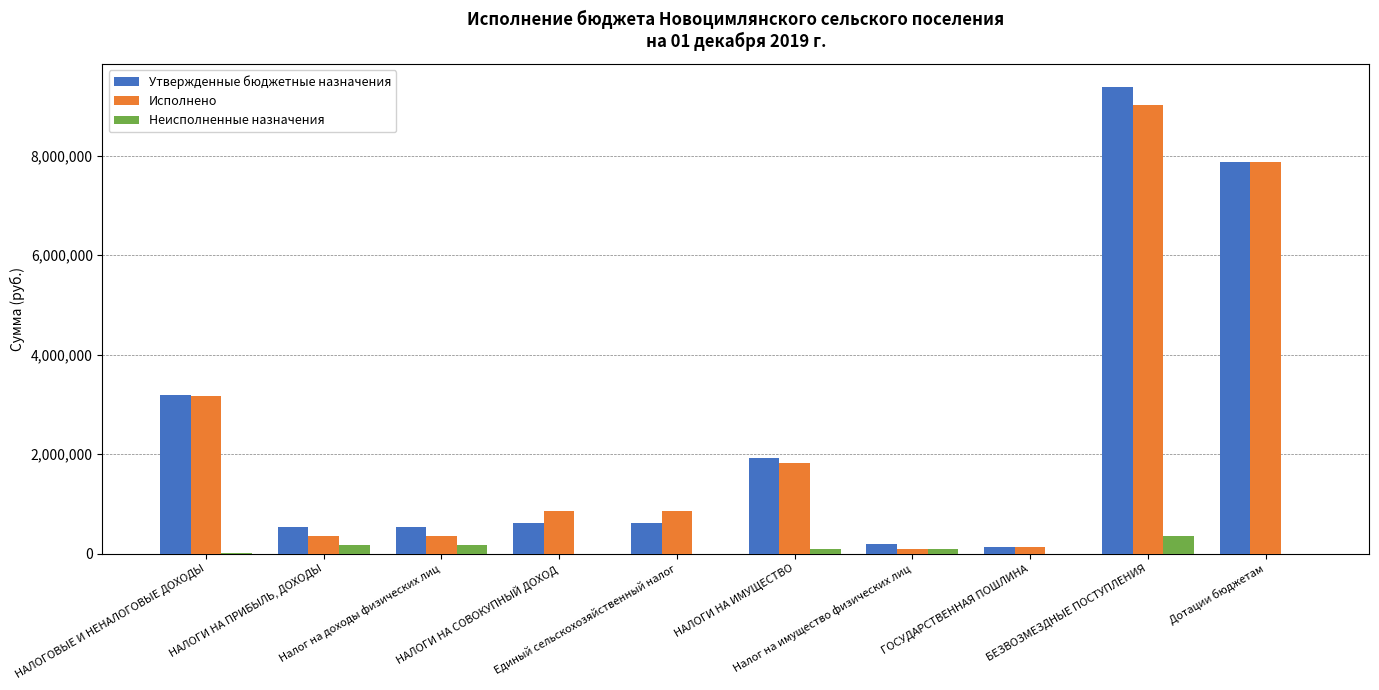

Is the value of Исполнено at НАЛОГИ НА ИМУЩЕСТВО greater than the value of Утвержденные бюджетные назначения at Дотации бюджетам?

No